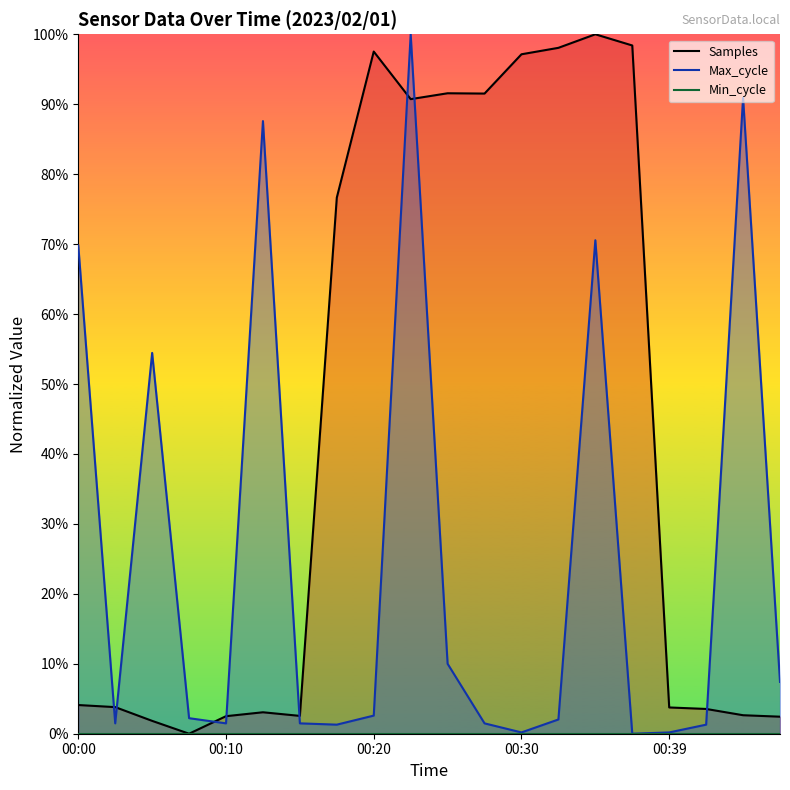

What is the difference between the maximum and minimum values in the Samples series?

1.0